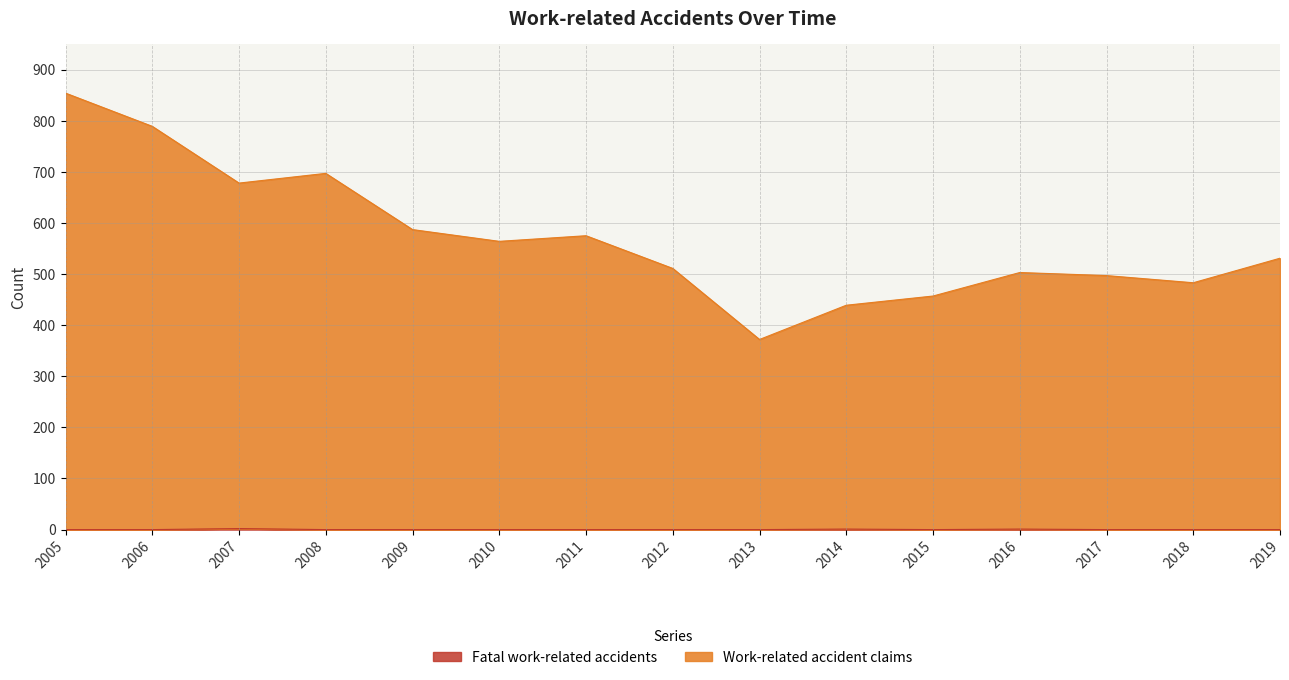

Which series has the widest spread of values?

Work-related accident claims